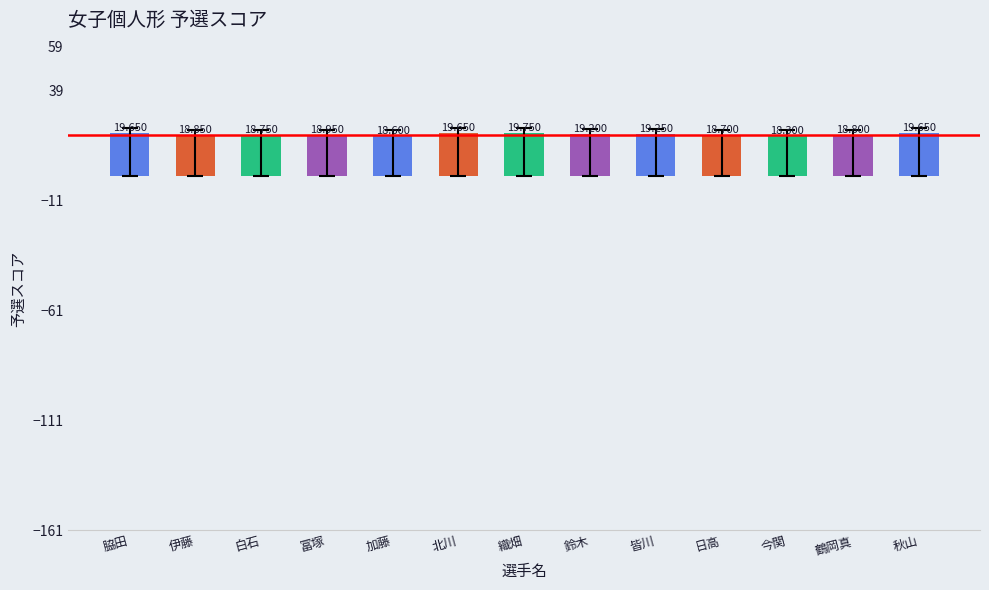

Which has a higher value, 北川 or 今関?

北川